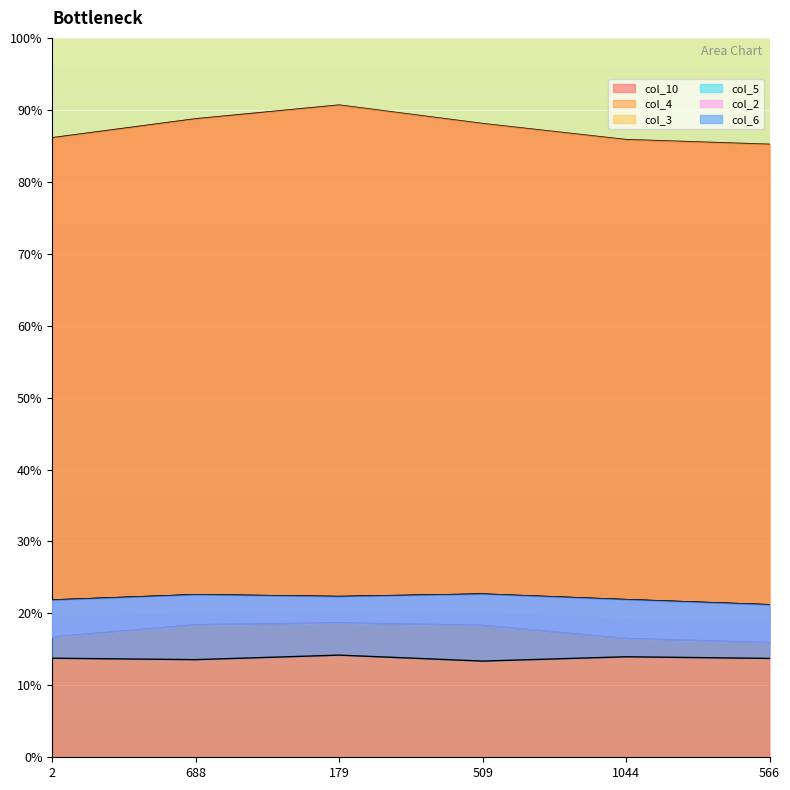

What is the total value across all series at 1044?

179.3